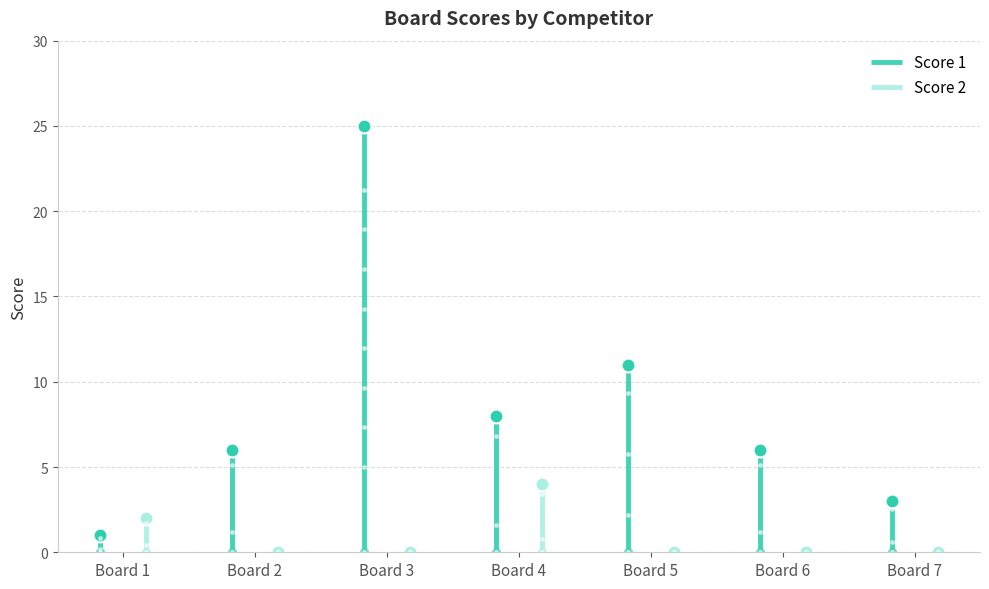

At which category is the sum across all series the highest?

Board 3